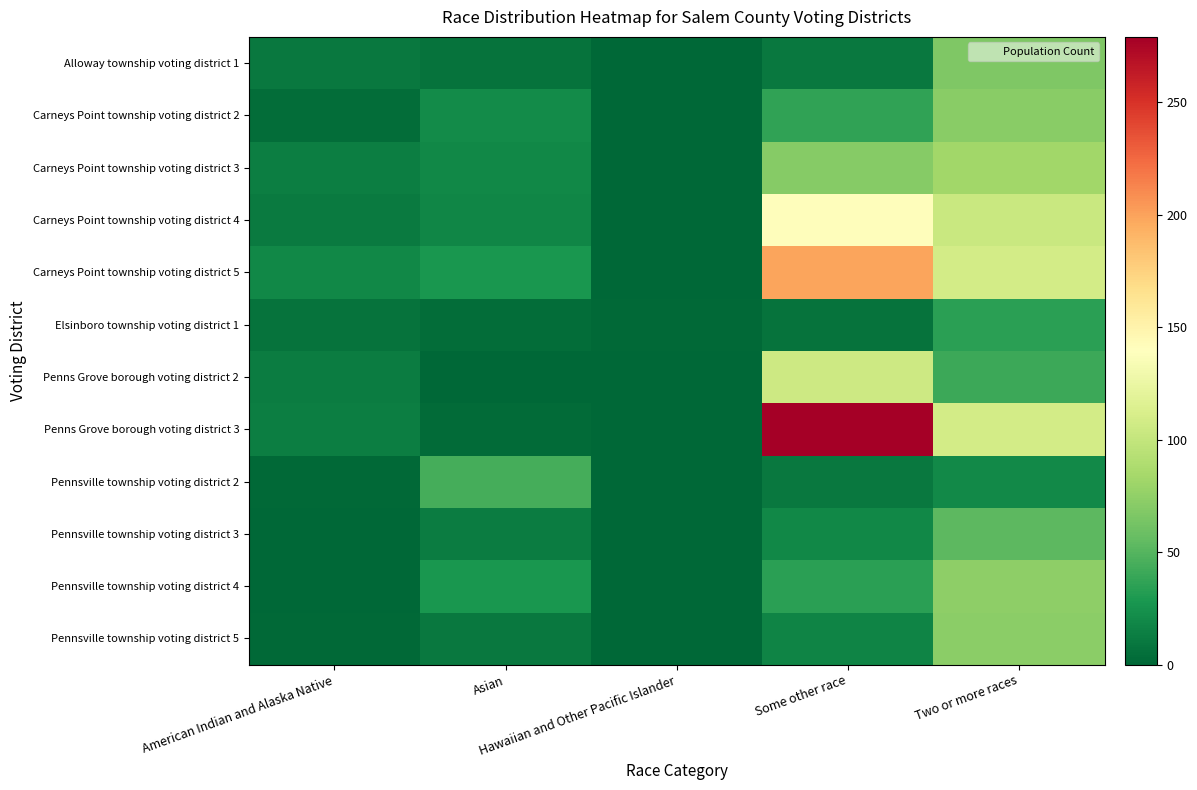

Reading left to right, what are all the values shown in this chart?

Alloway township voting district 1: American Indian and Alaska Native=10	Asian=7	Hawaiian and Other Pacific Islander=0	Some other race=10	Two or more races=67
Carneys Point township voting district 2: American Indian and Alaska Native=4	Asian=21	Hawaiian and Other Pacific Islander=0	Some other race=37	Two or more races=71
Carneys Point township voting district 3: American Indian and Alaska Native=14	Asian=19	Hawaiian and Other Pacific Islander=0	Some other race=70	Two or more races=82
Carneys Point township voting district 4: American Indian and Alaska Native=11	Asian=18	Hawaiian and Other Pacific Islander=0	Some other race=141	Two or more races=103
Carneys Point township voting district 5: American Indian and Alaska Native=19	Asian=28	Hawaiian and Other Pacific Islander=0	Some other race=199	Two or more races=108
Elsinboro township voting district 1: American Indian and Alaska Native=7	Asian=4	Hawaiian and Other Pacific Islander=2	Some other race=7	Two or more races=34
Penns Grove borough voting district 2: American Indian and Alaska Native=13	Asian=1	Hawaiian and Other Pacific Islander=0	Some other race=105	Two or more races=41
Penns Grove borough voting district 3: American Indian and Alaska Native=14	Asian=3	Hawaiian and Other Pacific Islander=0	Some other race=279	Two or more races=108
Pennsville township voting district 2: American Indian and Alaska Native=2	Asian=44	Hawaiian and Other Pacific Islander=0	Some other race=10	Two or more races=20
Pennsville township voting district 3: American Indian and Alaska Native=1	Asian=13	Hawaiian and Other Pacific Islander=0	Some other race=19	Two or more races=53
Pennsville township voting district 4: American Indian and Alaska Native=1	Asian=28	Hawaiian and Other Pacific Islander=0	Some other race=34	Two or more races=74
Pennsville township voting district 5: American Indian and Alaska Native=2	Asian=10	Hawaiian and Other Pacific Islander=0	Some other race=17	Two or more races=73